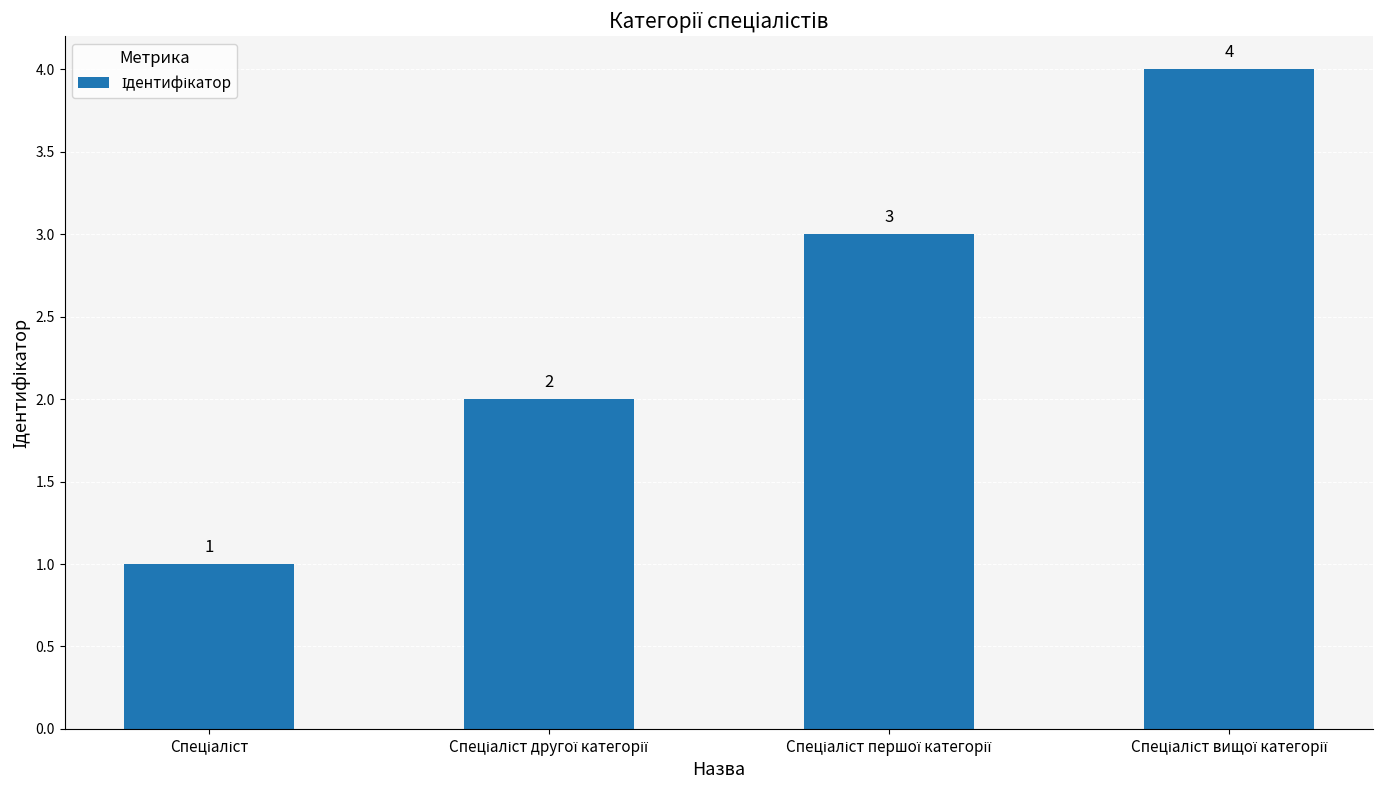

What is the maximum value shown in the chart?

4